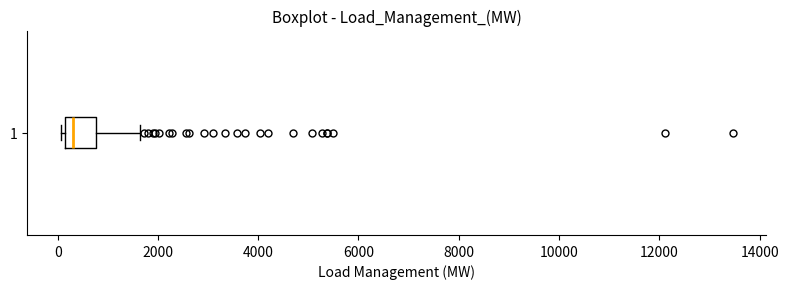

Transcribe this box plot: give where the median line is, the range the box spans, and where the two whiskers end, as read against the x-axis. The values are not printed on the chart, so give them approximately, as read against the axis.

median 200 (just right of the box's left edge), box 200 to 800, whiskers 0 to 1600